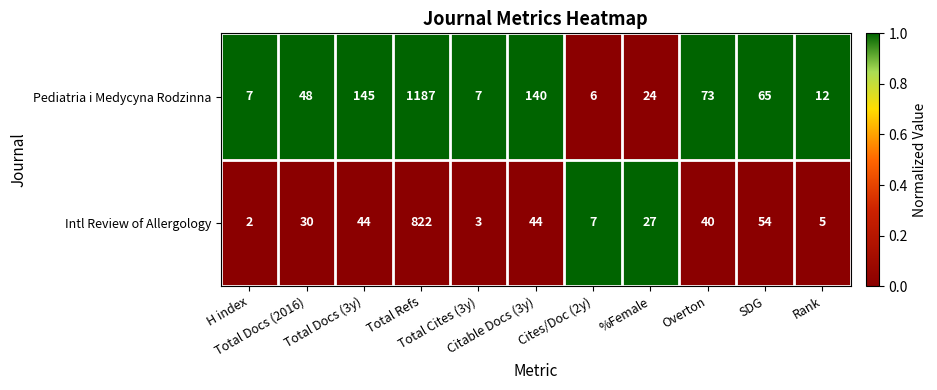

At which category does the chart reach its minimum across all series?

H index